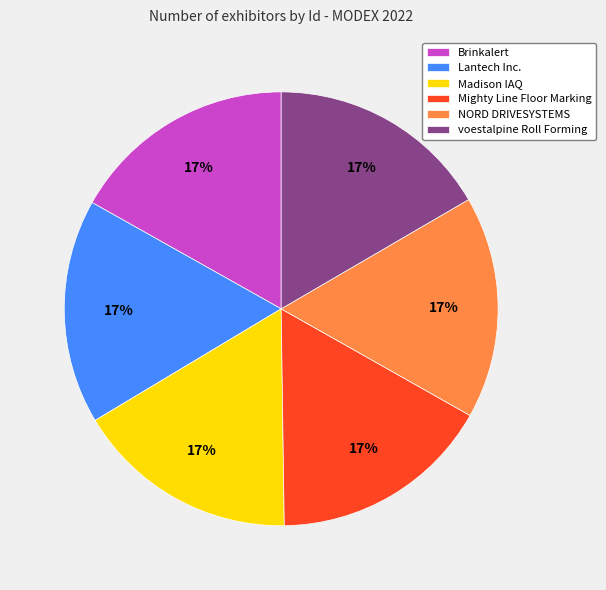

Is there a majority slice in this chart?

No